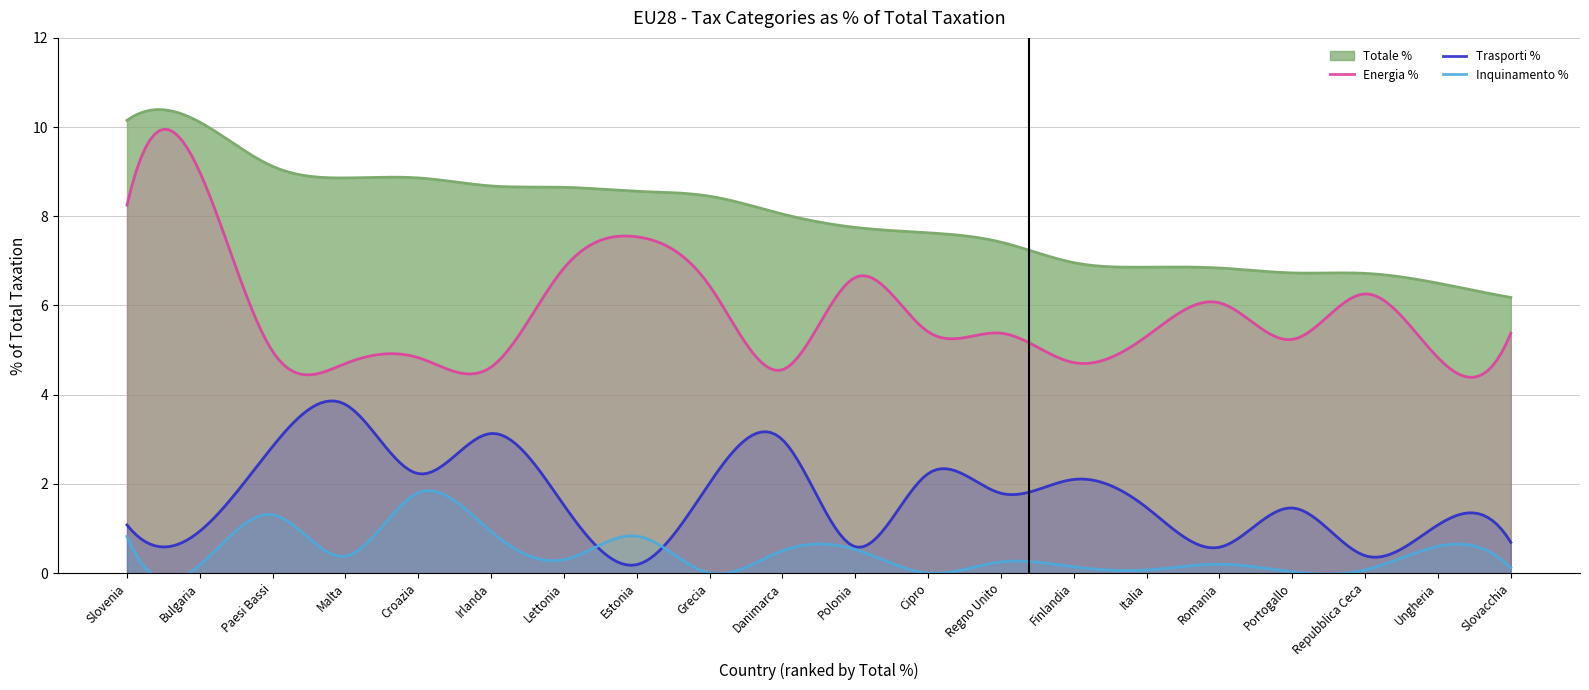

Rank the series by their average value, from highest to lowest.

Totale %, Energia %, Trasporti %, Inquinamento %